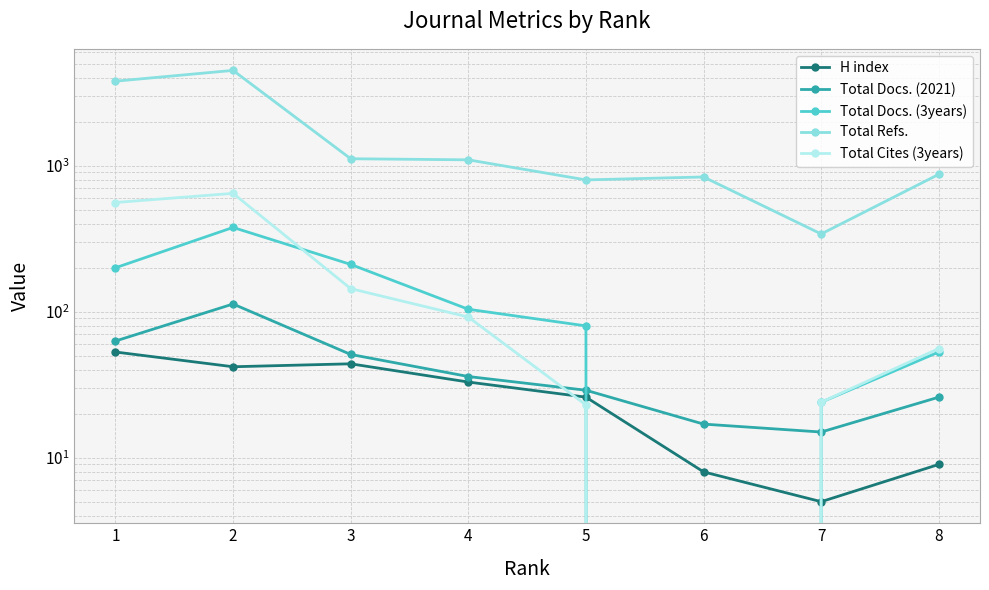

Is it true that Total Docs. (2021) equals 29 at 5?

True